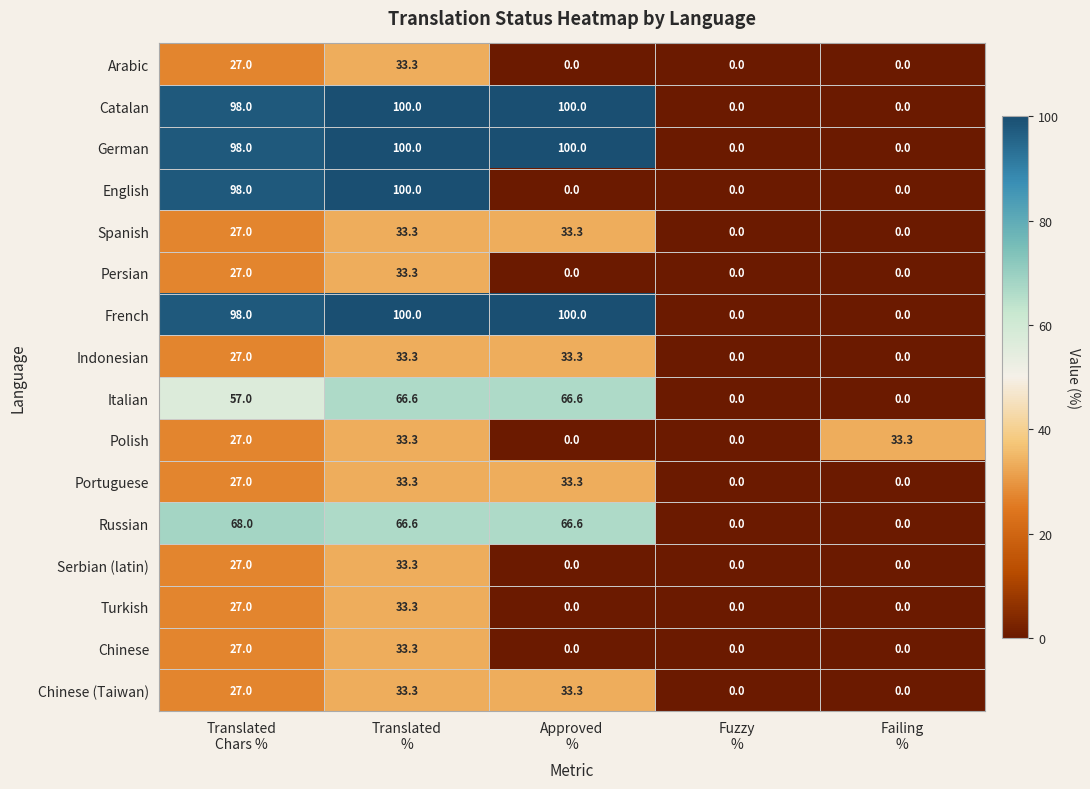

At how many categories does at least one series exceed 13?

4